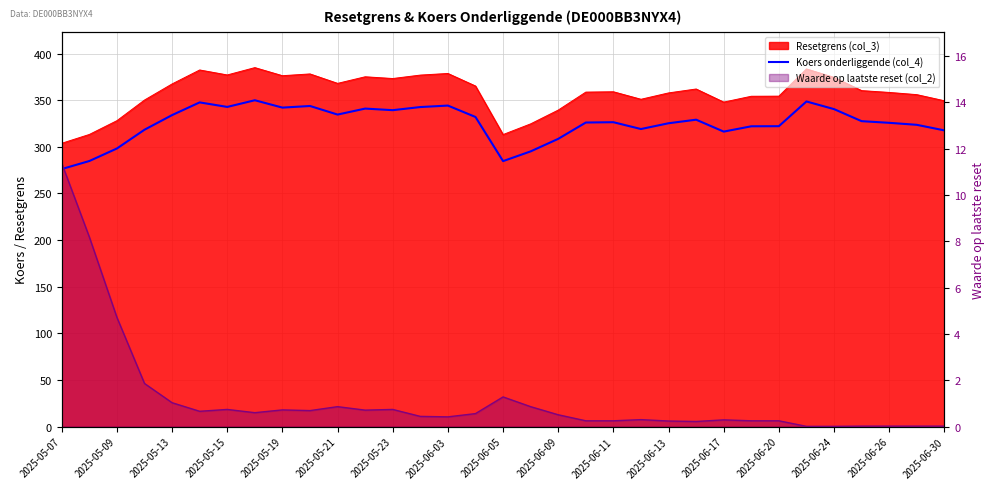

At which category does the chart reach its minimum across all series?

2025-05-07